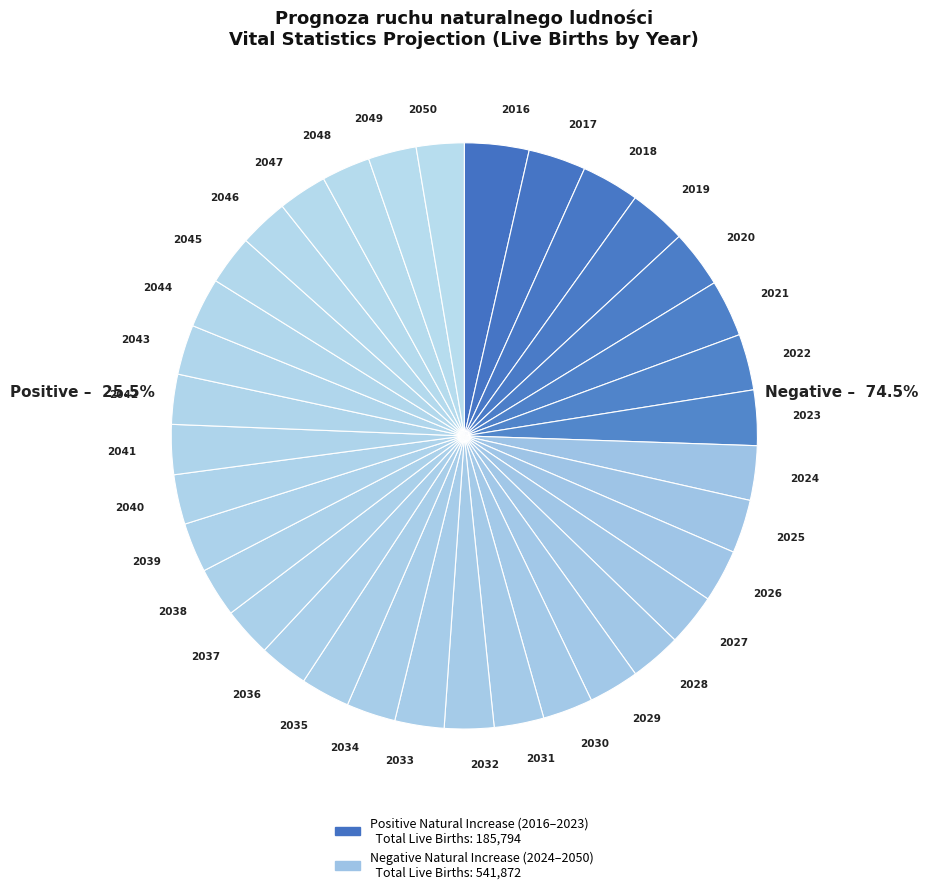

Is there a majority slice in this chart?

No